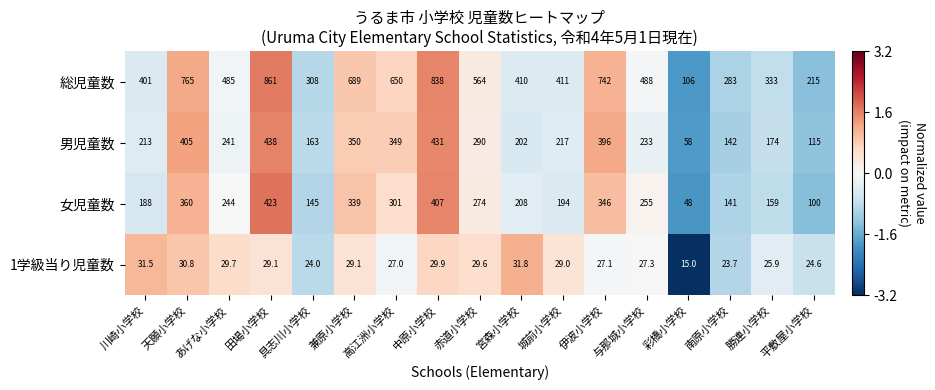

What is the difference between the highest and lowest values at 宮森小学校?

378.2